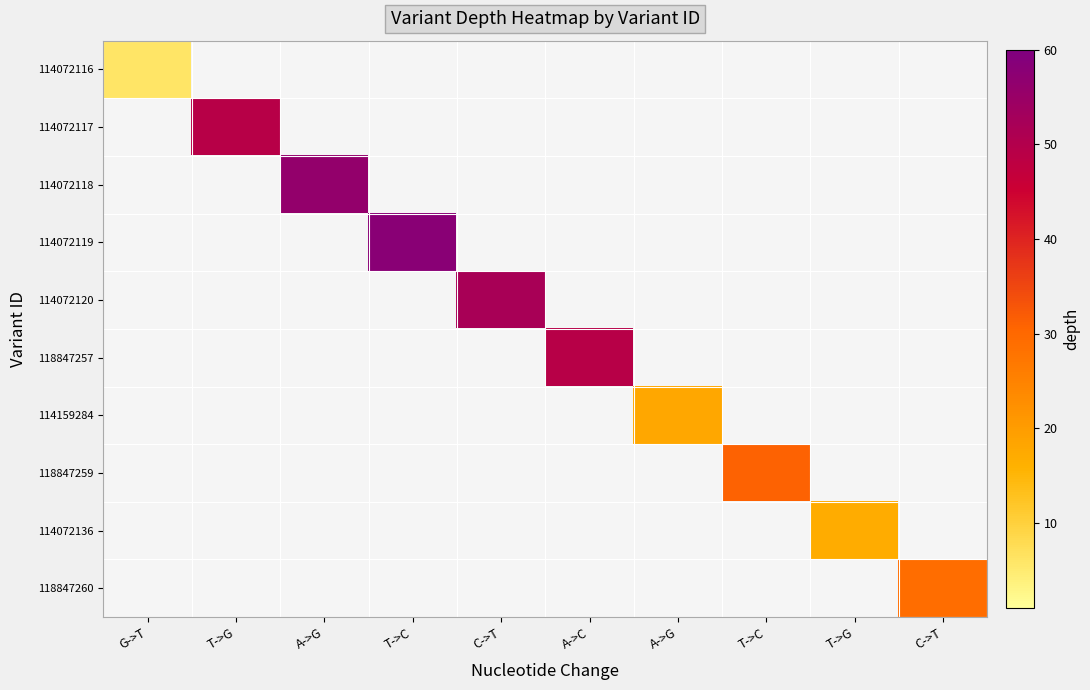

At how many categories does at least one series exceed 46?

5